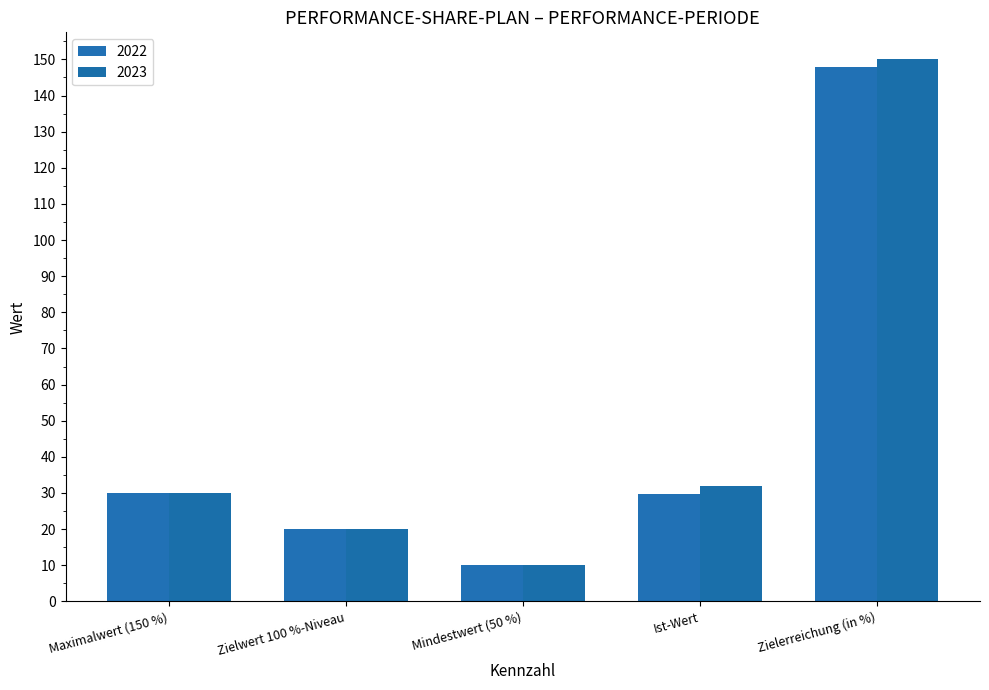

Rank the series by their average value, from highest to lowest.

2023, 2022